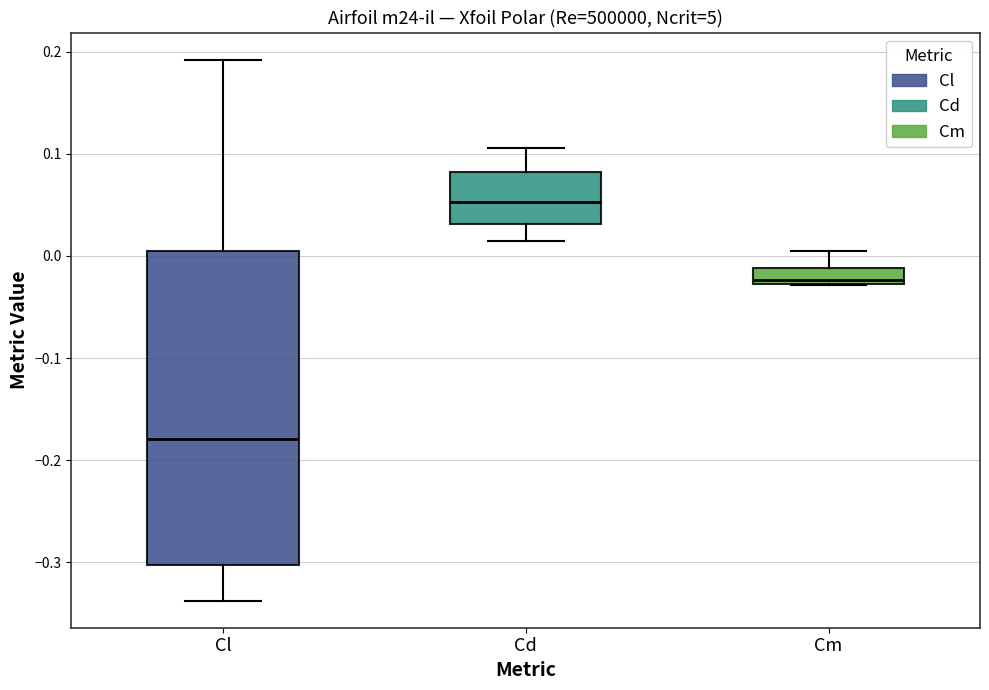

Where does the upper whisker of the box for Cd end on the y-axis? The values are not printed on the chart, so give them approximately, as read against the axis.

0.11